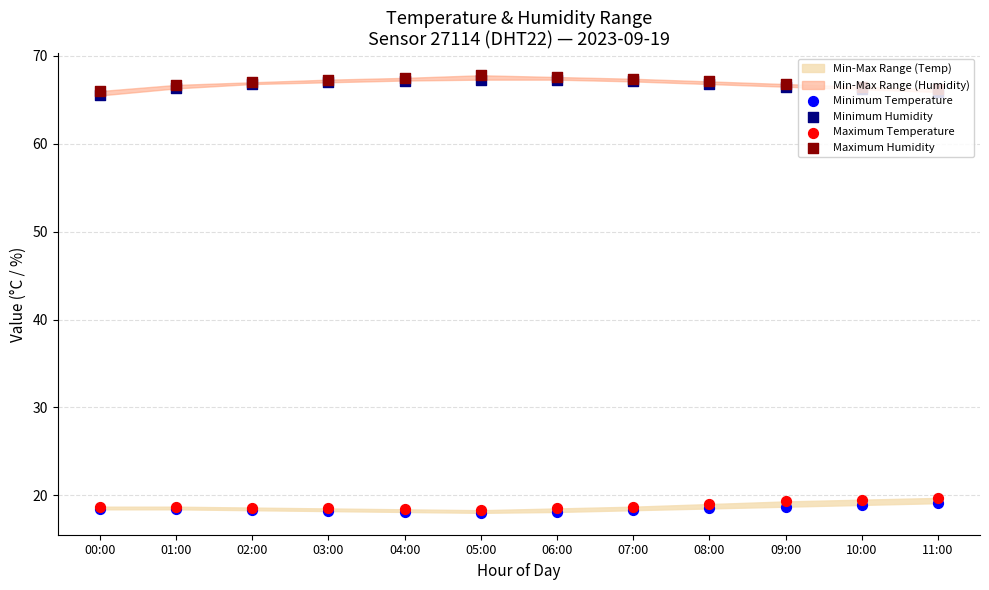

What is the total value across all series at 04:00?

171.2